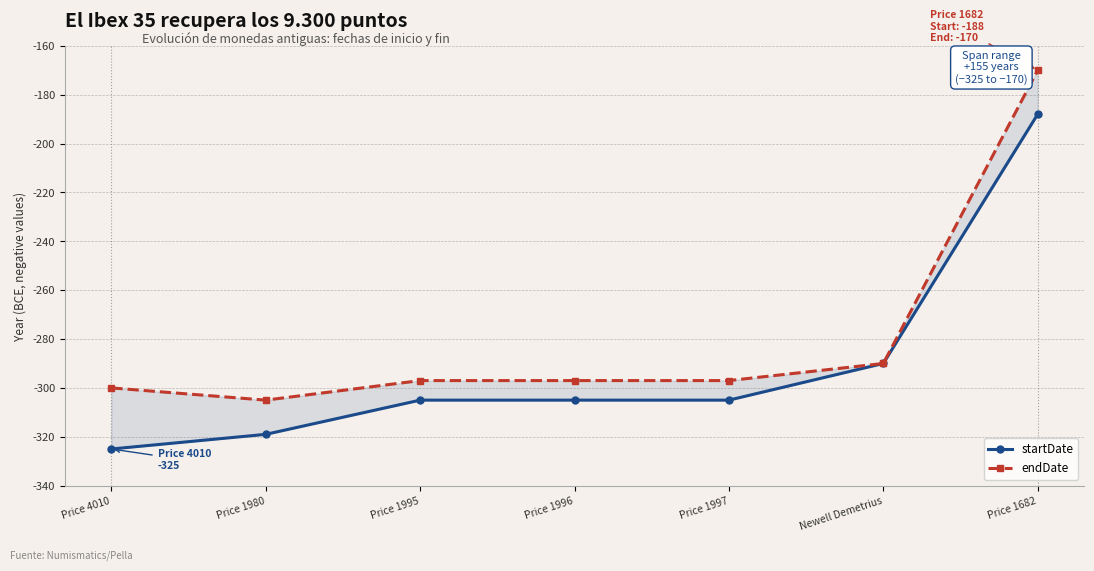

At which label is startDate closest to -256?

Newell Demetrius